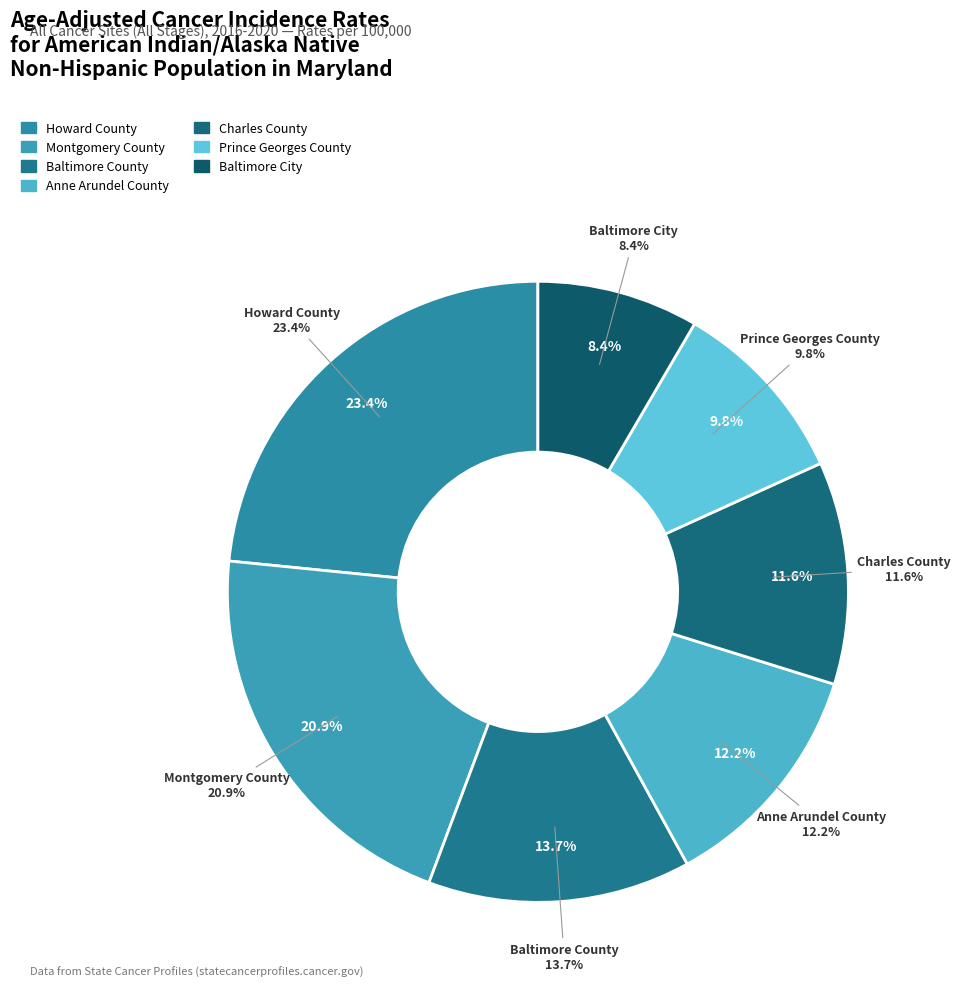

Combined, do Anne Arundel County and Baltimore City account for over 50%?

No